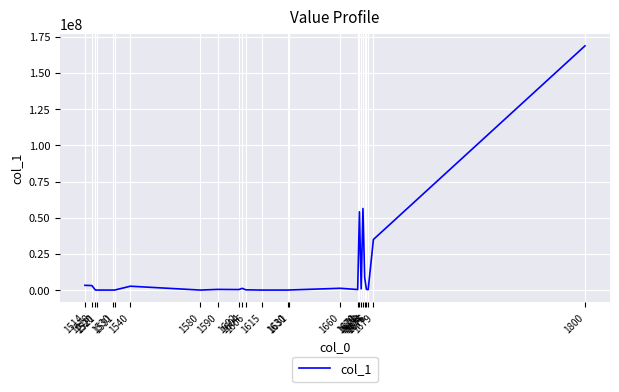

What is the difference between the maximum and minimum values?

168734843.6